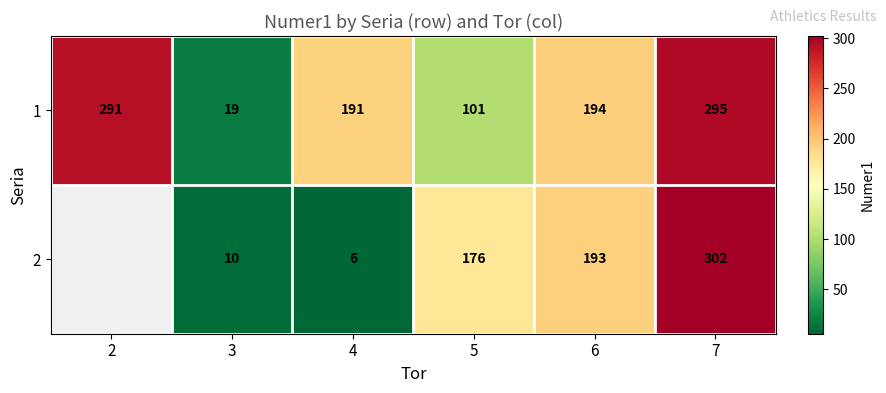

At which category does the chart reach its minimum across all series?

4